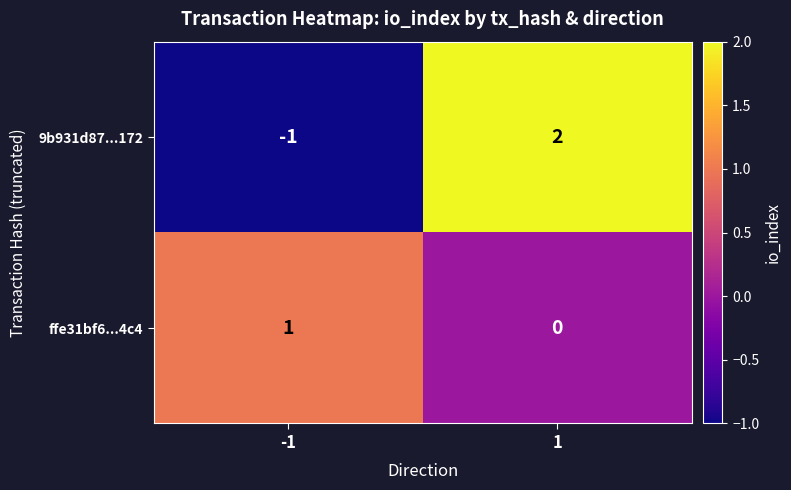

Between -1 and 1, which series saw the biggest shift?

9b931d87...172